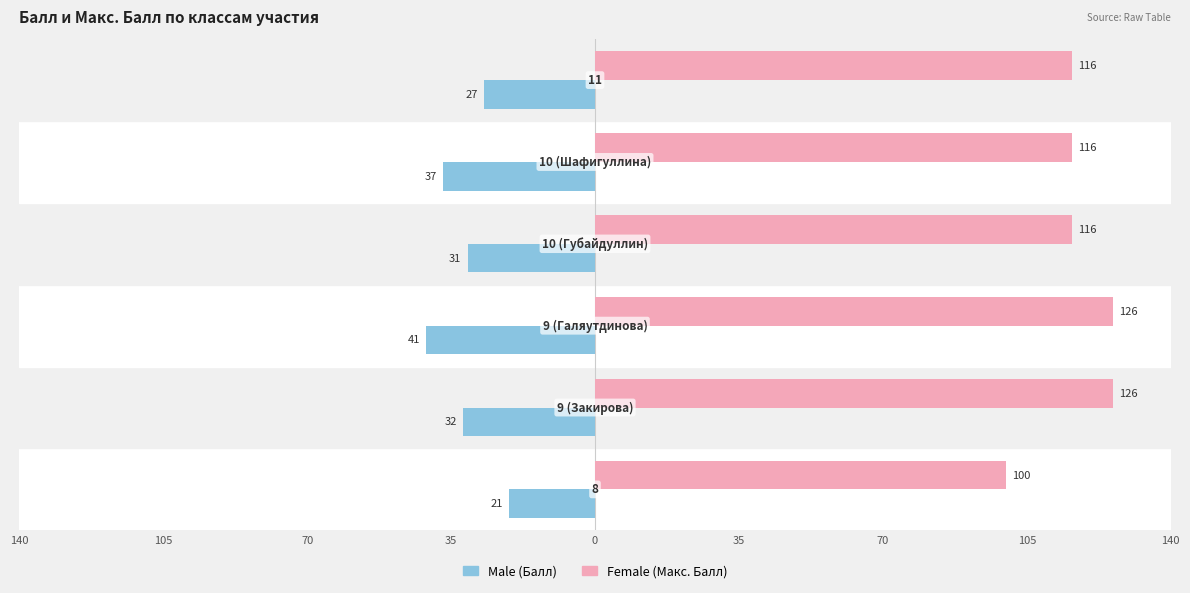

Are the bars grouped side by side (vs. stacked)?

Yes